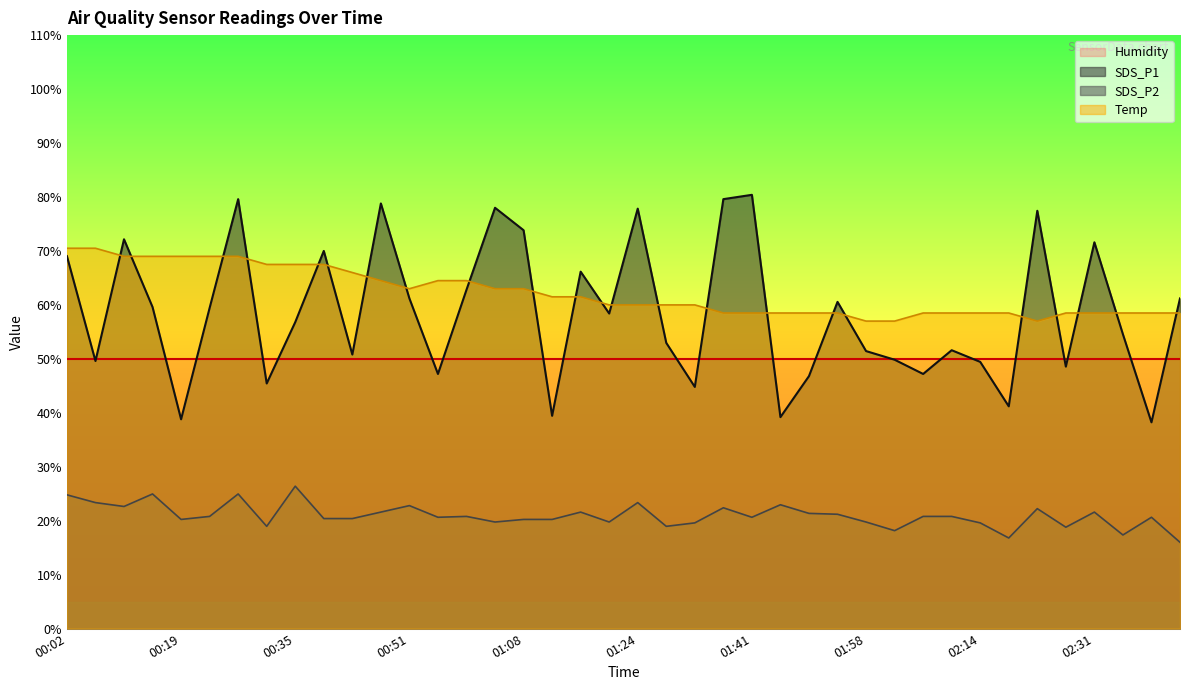

At how many categories does at least one series exceed 21?

40